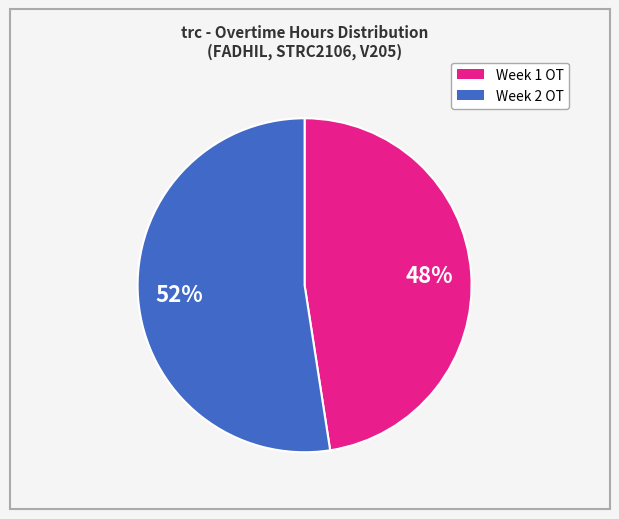

To the nearest percent, what is the average slice percentage?

50%